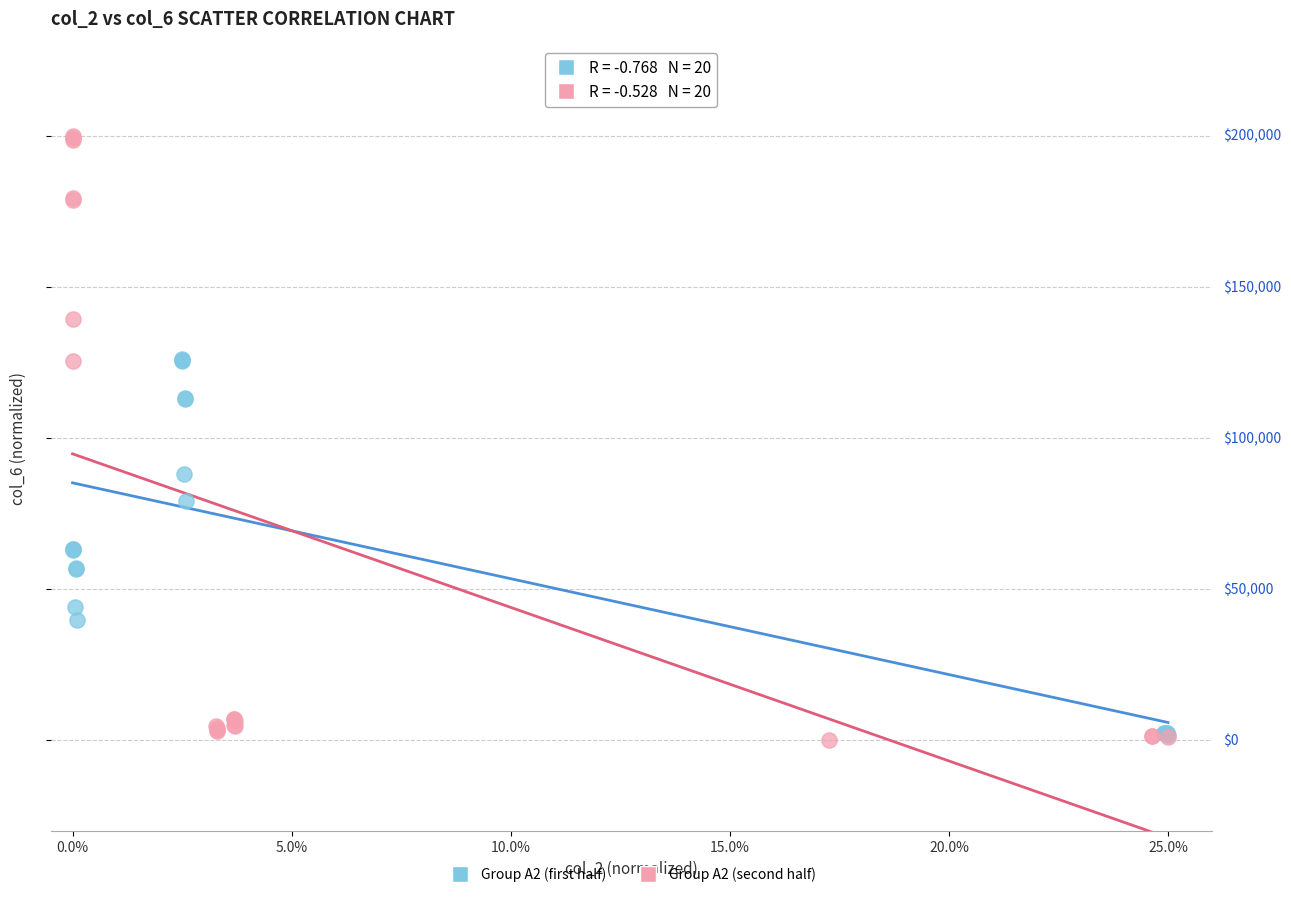

What are all the series names shown in the legend?

Group A2 (first half), Group A2 (second half)